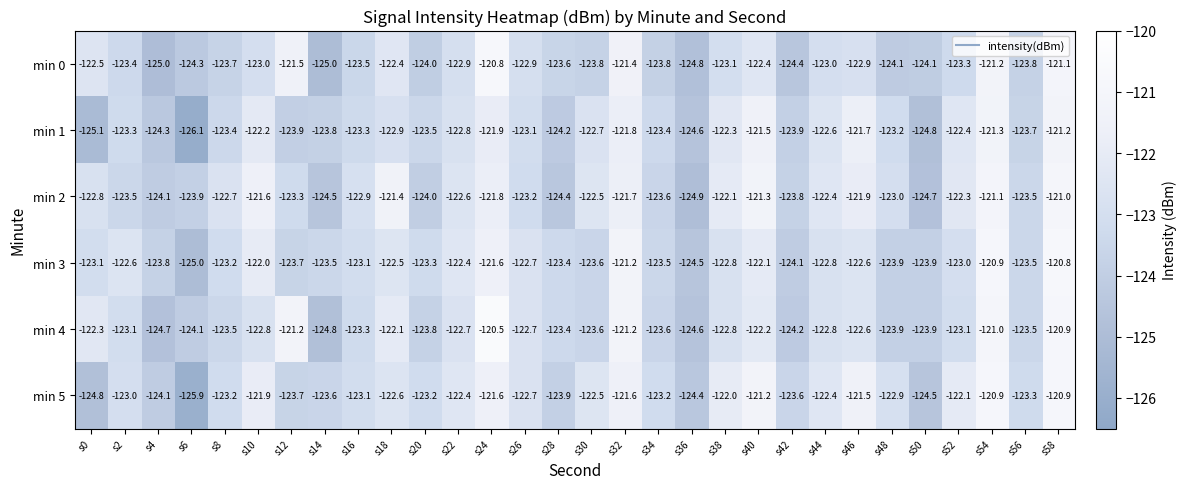

Is it true that min 4 equals -122.3 at s0?

True